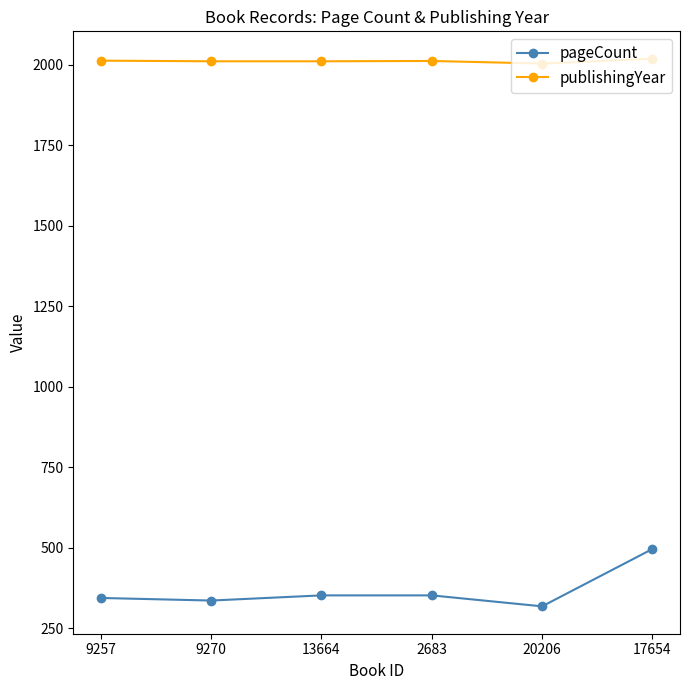

What is the sum of all pageCount values?

2198